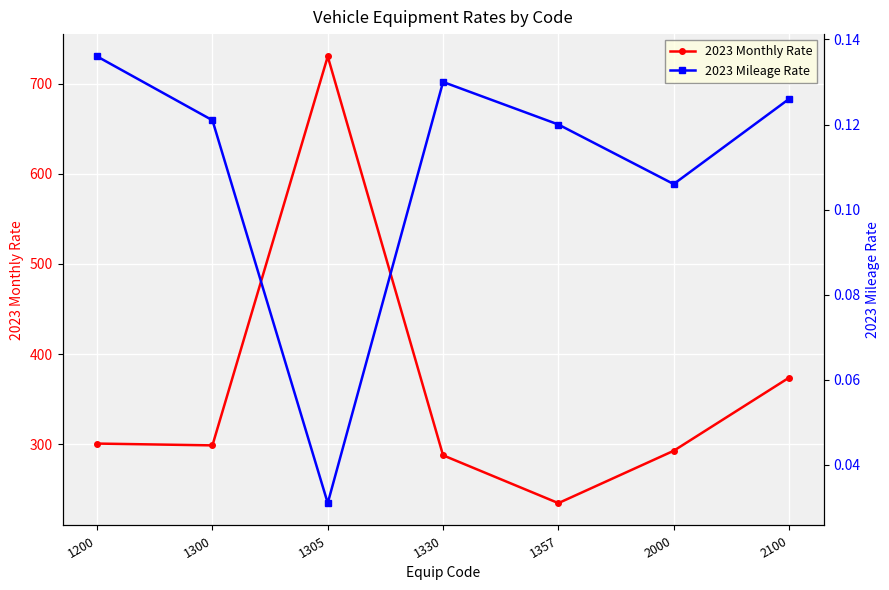

What is the average value of the 2023 Monthly Rate series?

360